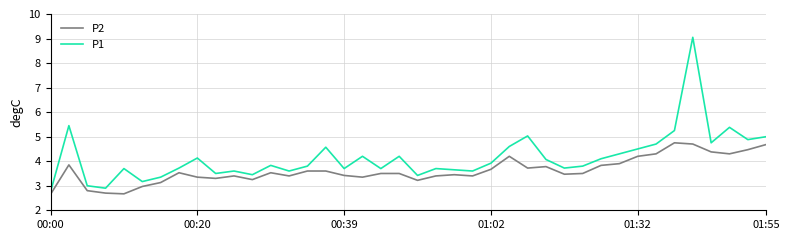

List the series in order of their overall mean, highest first.

P1, P2